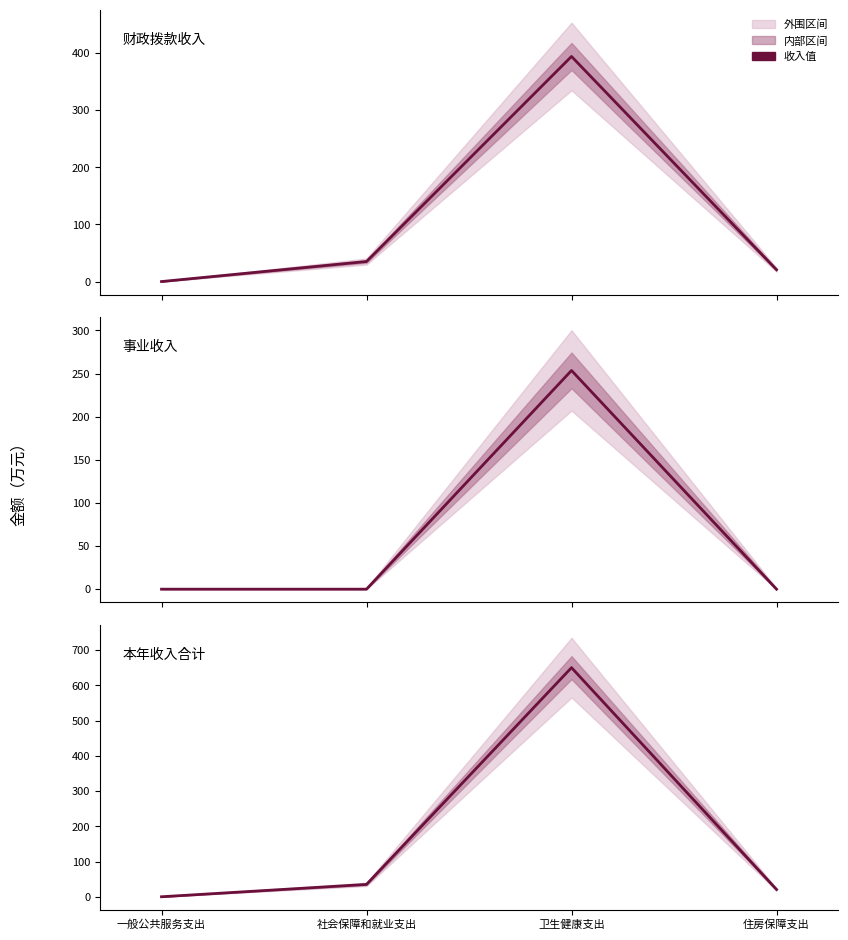

Rank the series by their maximum value, from lowest to highest.

事业收入, 财政拨款收入, 本年收入合计